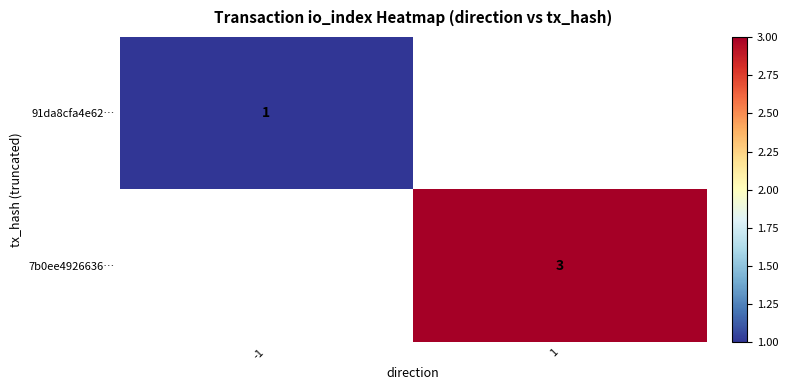

The 91da8cfa4e62… series shows 1 at -1. True or false?

True